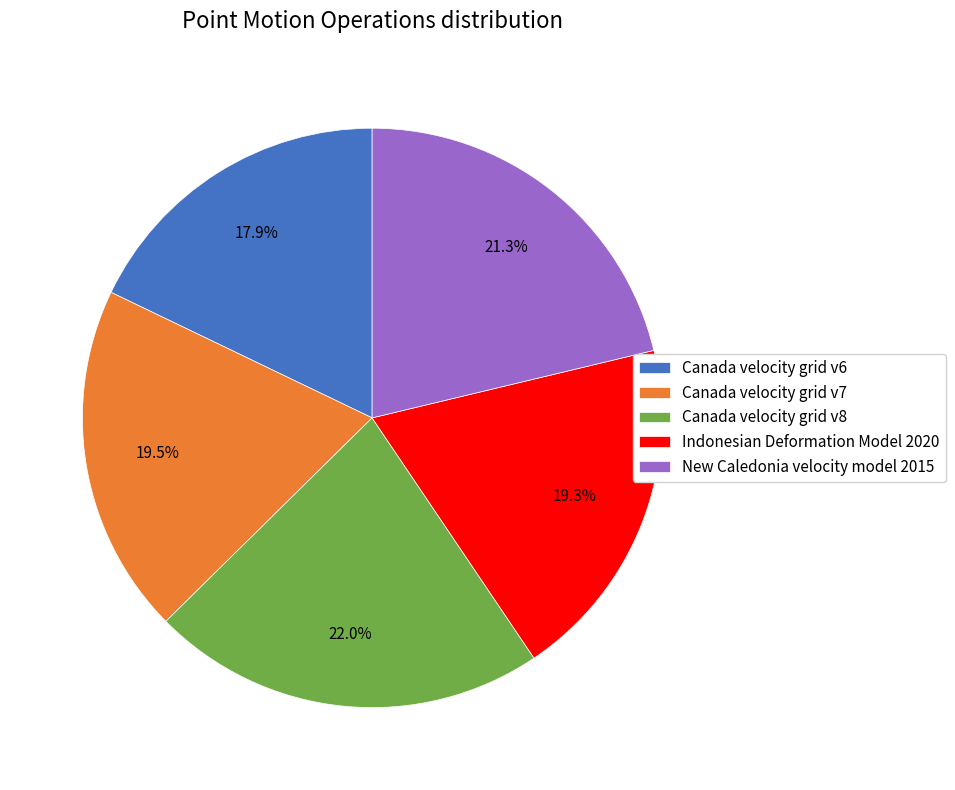

True or false: Canada velocity grid v6 accounts for 24% of the total.

False